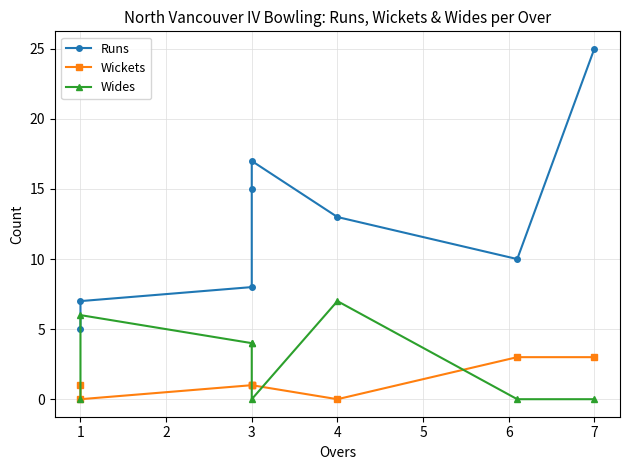

What is the total value across all series at 3?

13